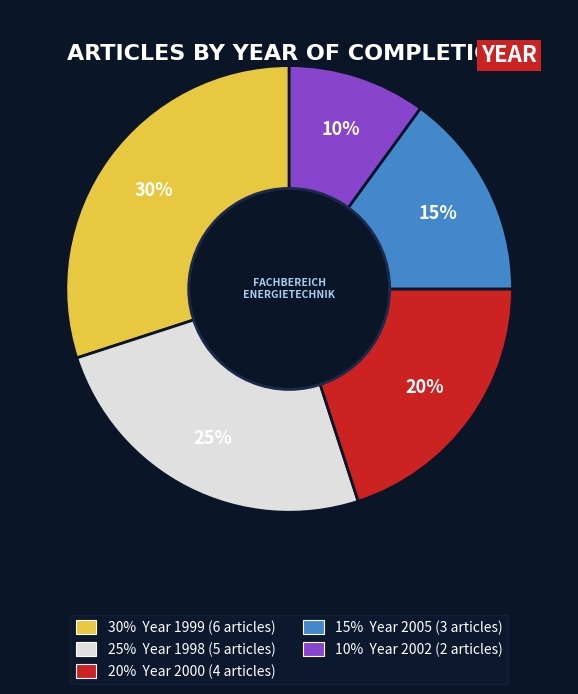

To the nearest percent, what is the difference between the largest and smallest slice percentages?

20%